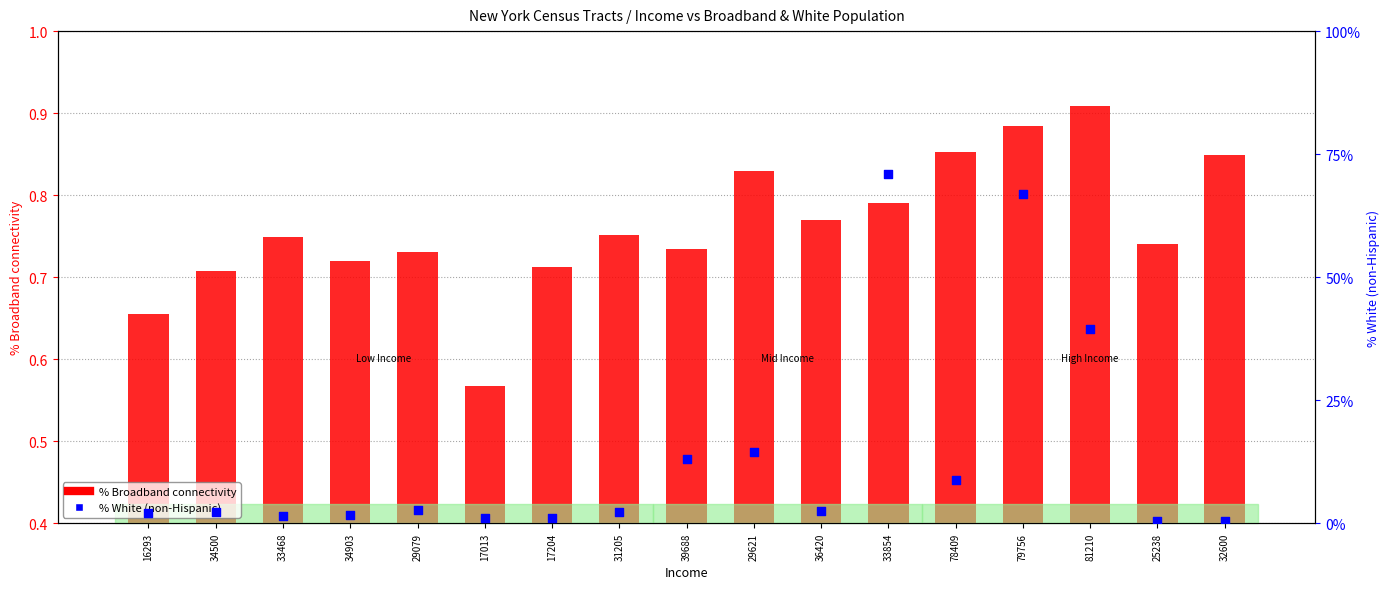

Is the value of % Broadband connectivity at 17204 greater than the value of % White (non-Hispanic) at 81210?

Yes